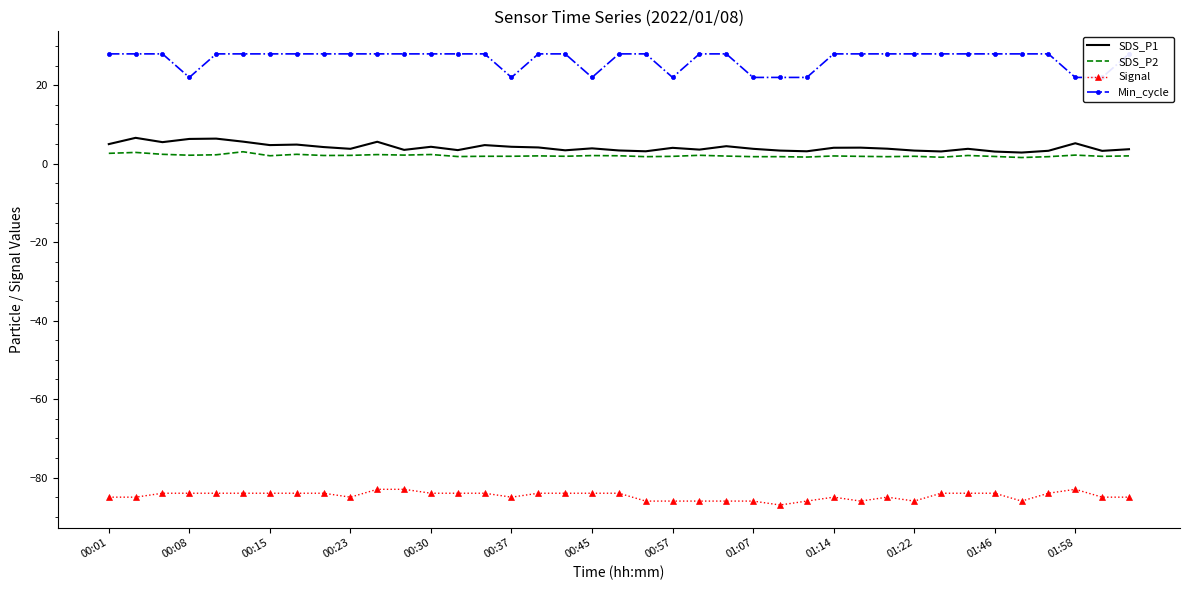

List the series in order of their peak value, lowest first.

Signal, SDS_P2, SDS_P1, Min_cycle